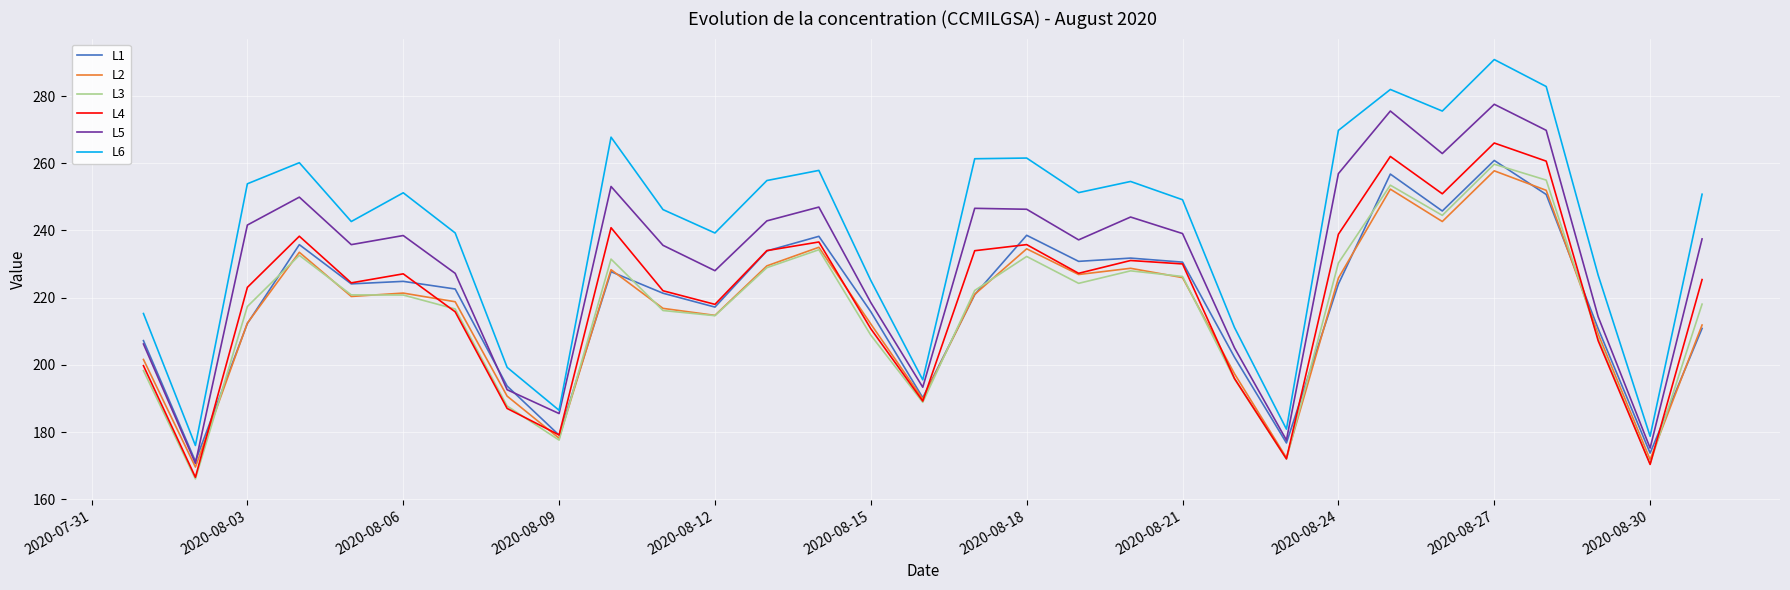

True or false: L2 and L6 intersect in this chart.

False